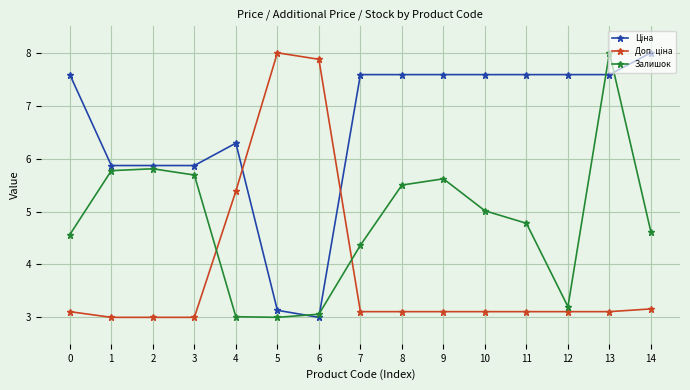

The value of Залишок at 8 is 5.5. True or false?

True